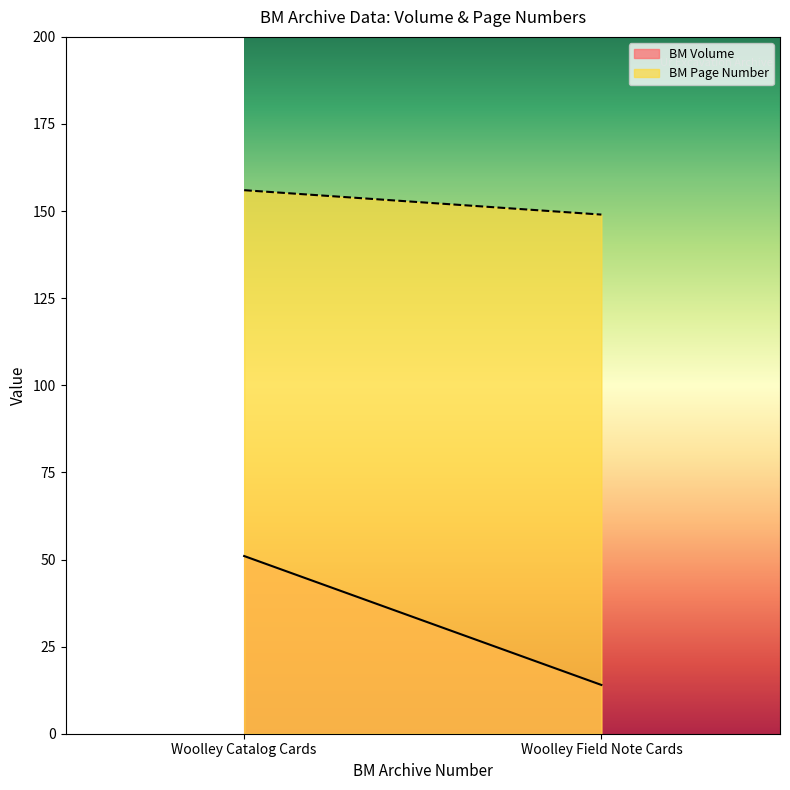

What is the difference between the BM Volume values at Woolley Field Note Cards and Woolley Catalog Cards?

37